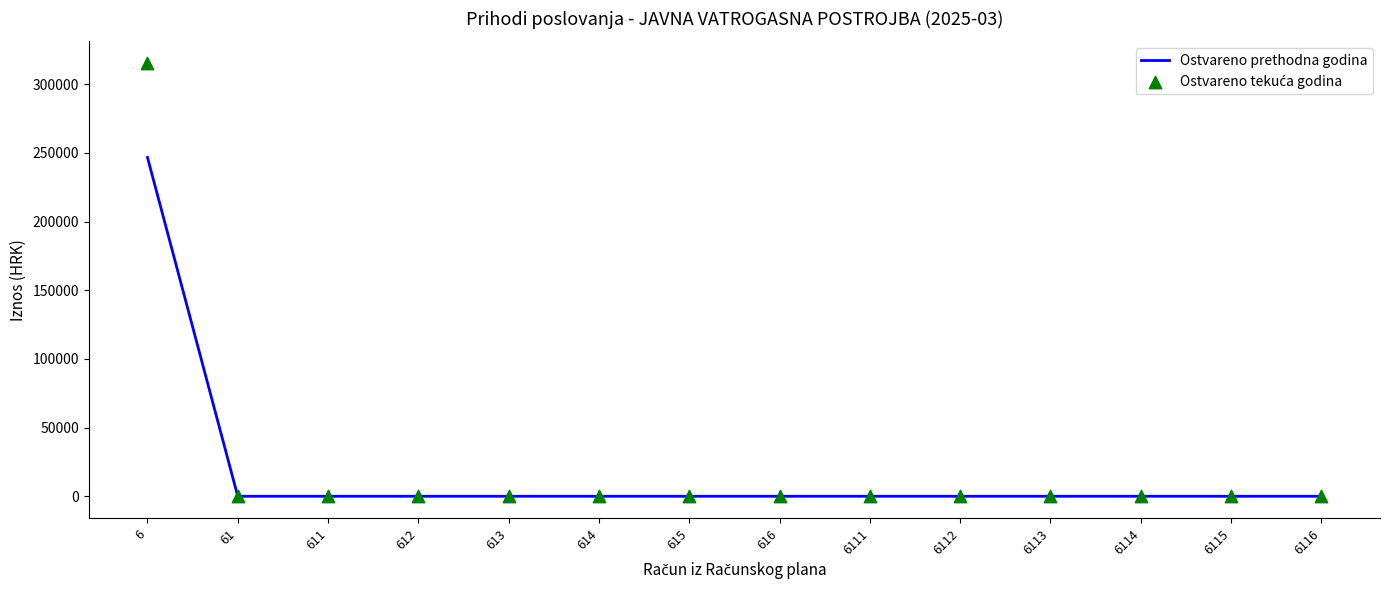

Which series contains the highest Y value?

Ostvareno tekuća godina